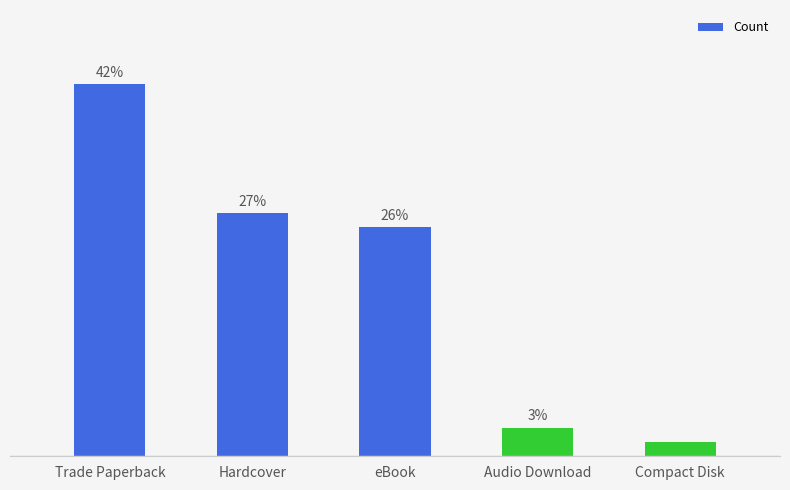

Are the bars horizontal?

No